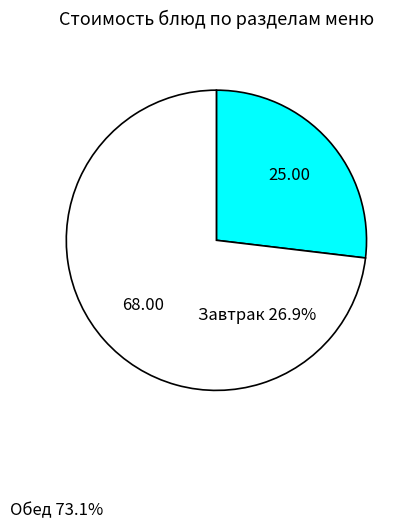

Is there any slice that represents more than half of the pie?

Yes